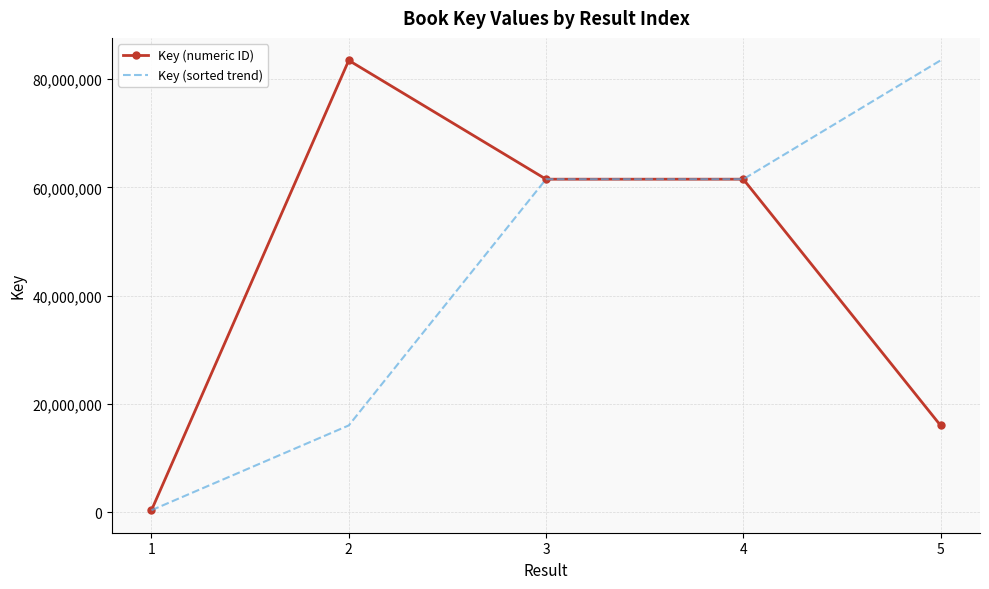

What is the maximum value for Key (numeric ID)?

83475922